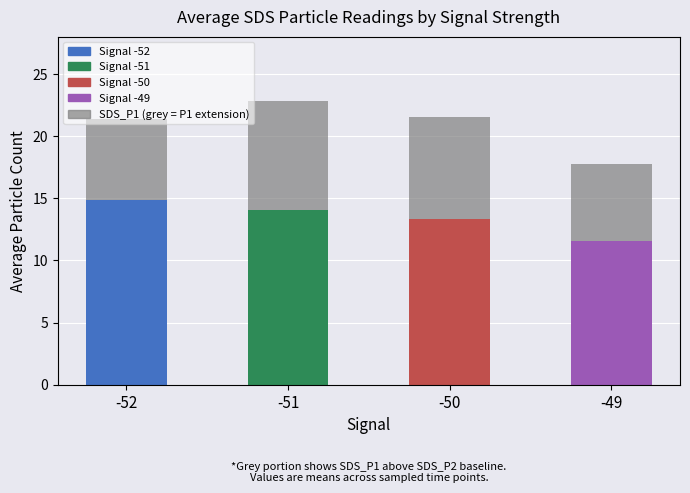

At which category is the sum across all series the highest?

-51